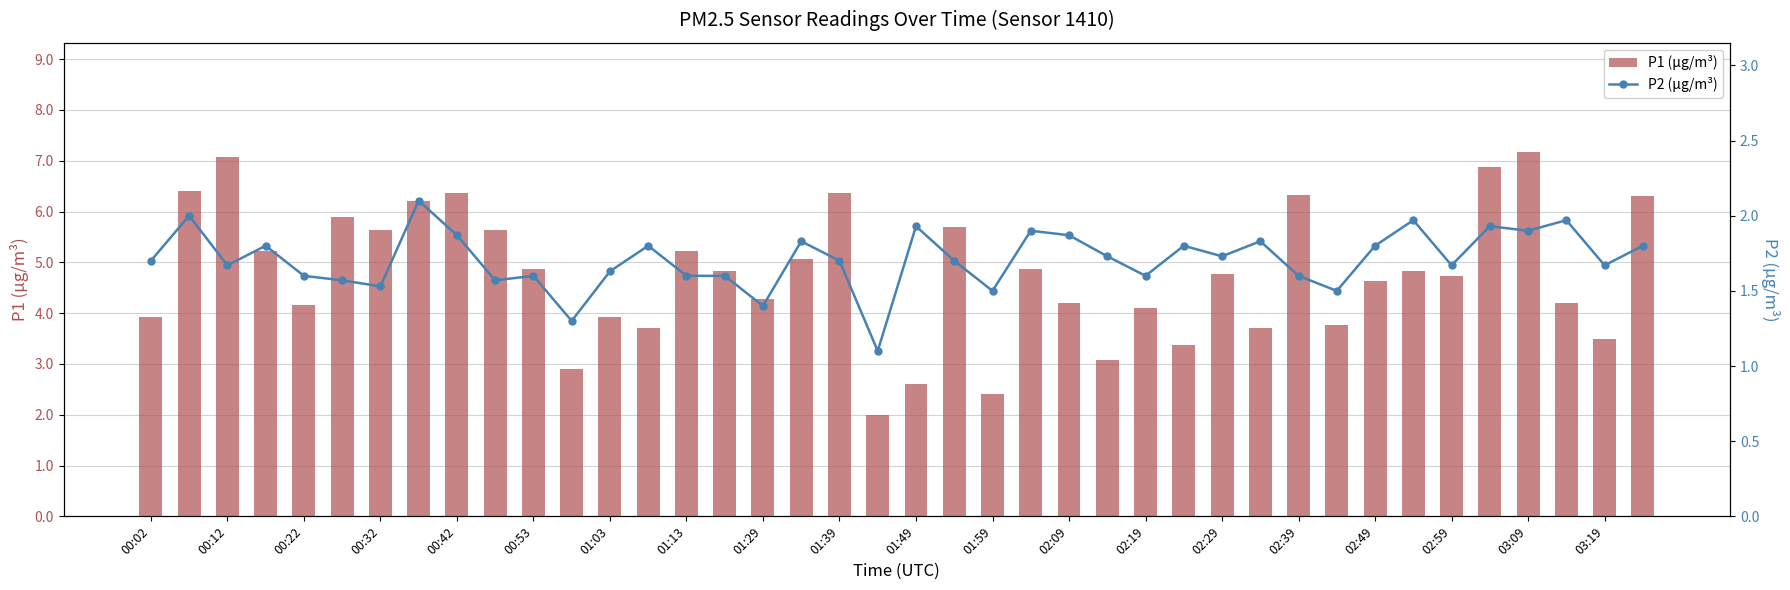

How many values in the P1 (µg/m³) series are below 4?

12